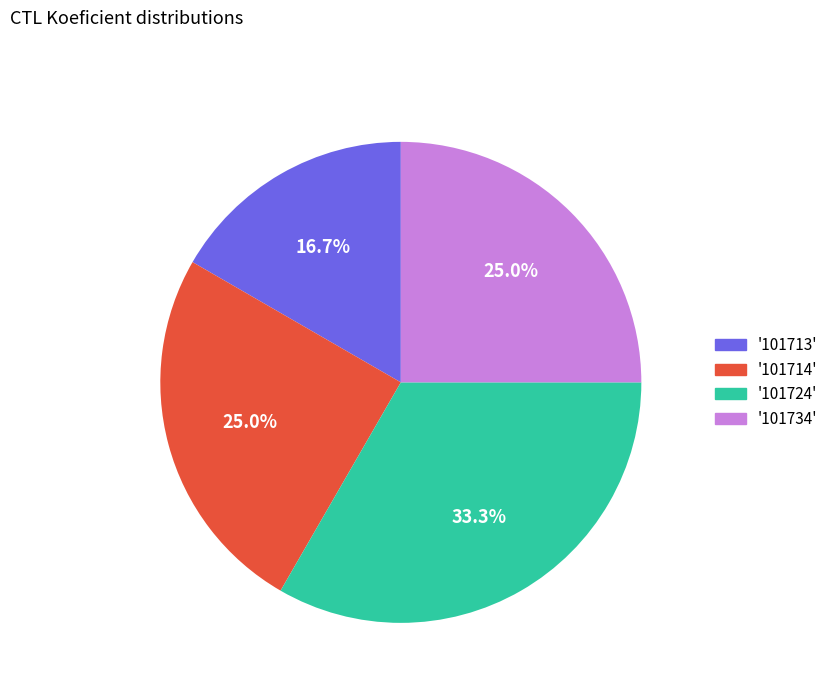

Is there any slice that represents more than half of the pie?

No